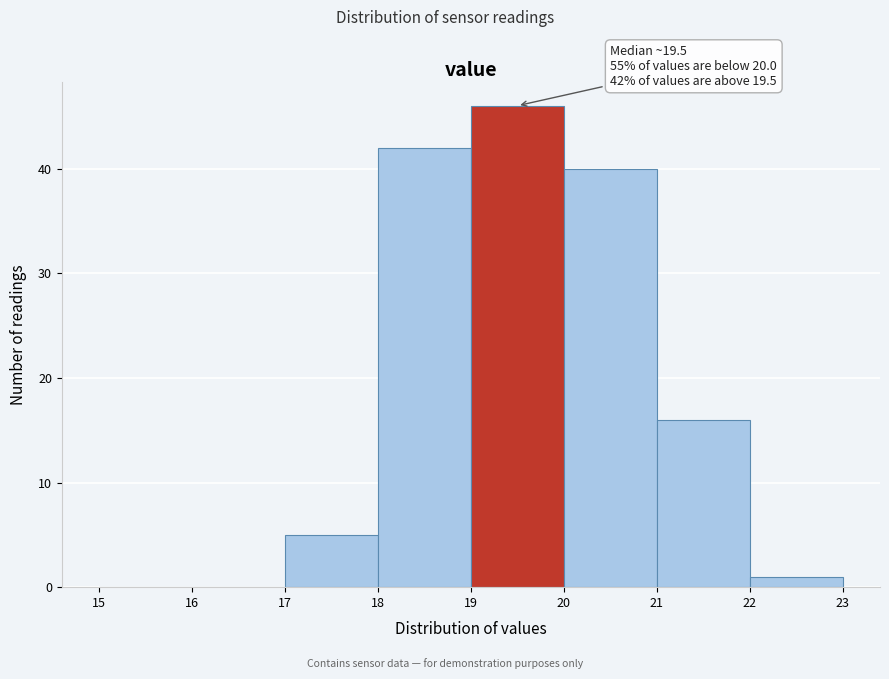

Which range on the x-axis has the tallest bar?

19 to 20